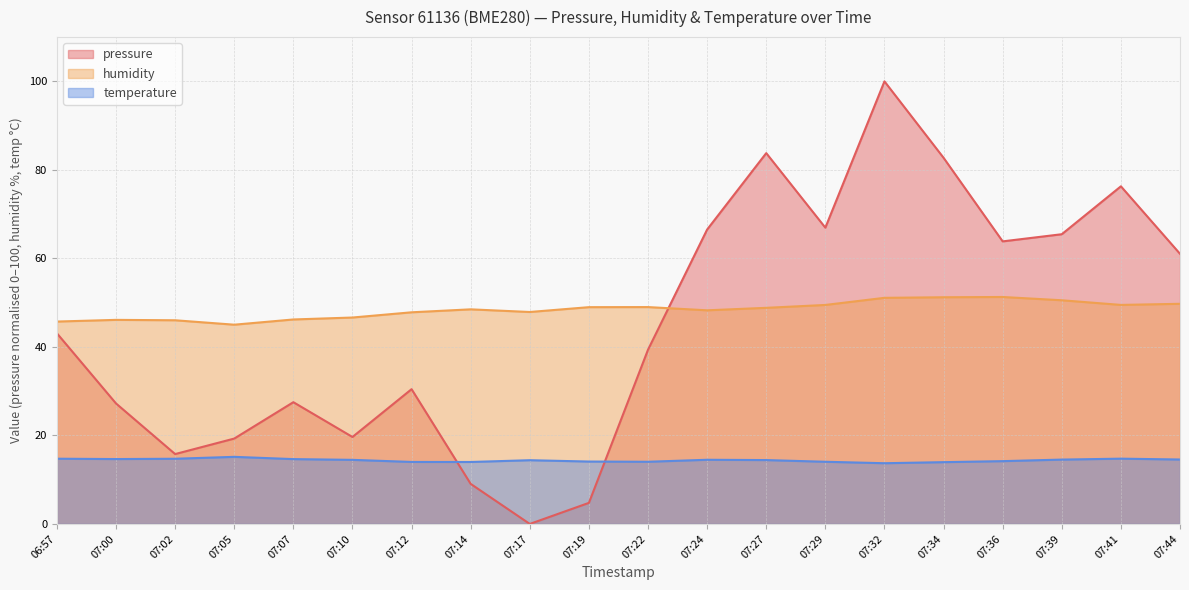

After their last crossing, which series has the higher values: humidity or pressure?

pressure